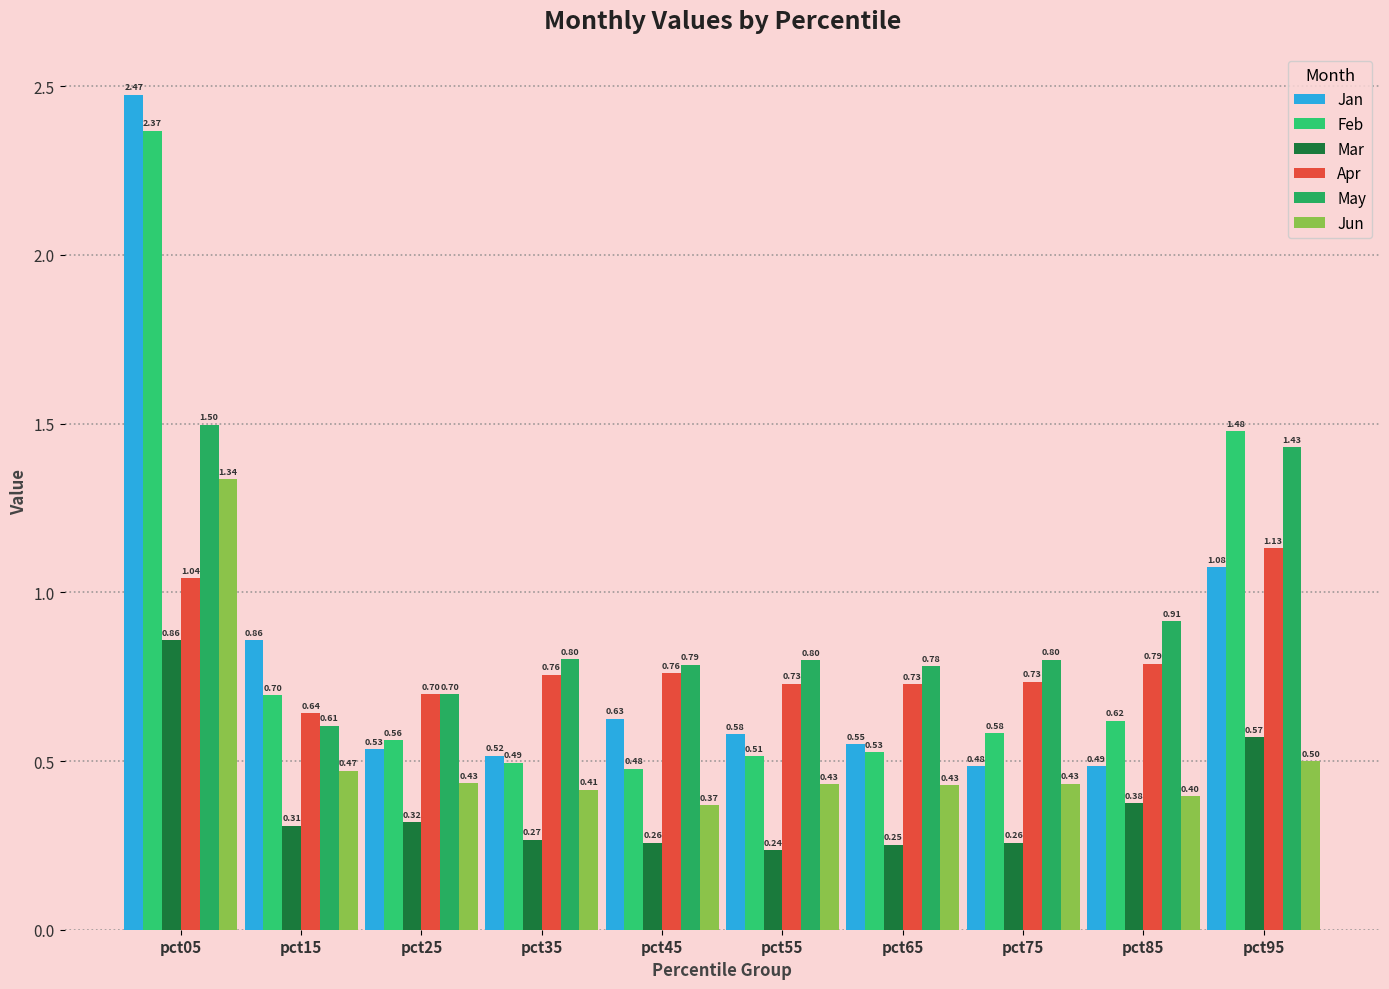

What value does the Jun series have at pct45?

0.4